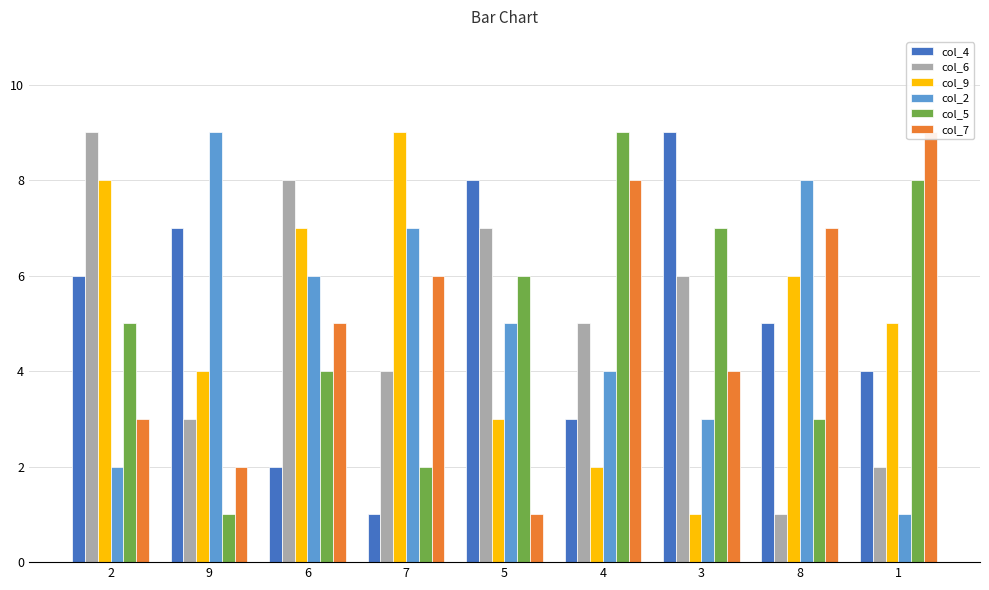

Which label corresponds to the smallest value in the chart?

7